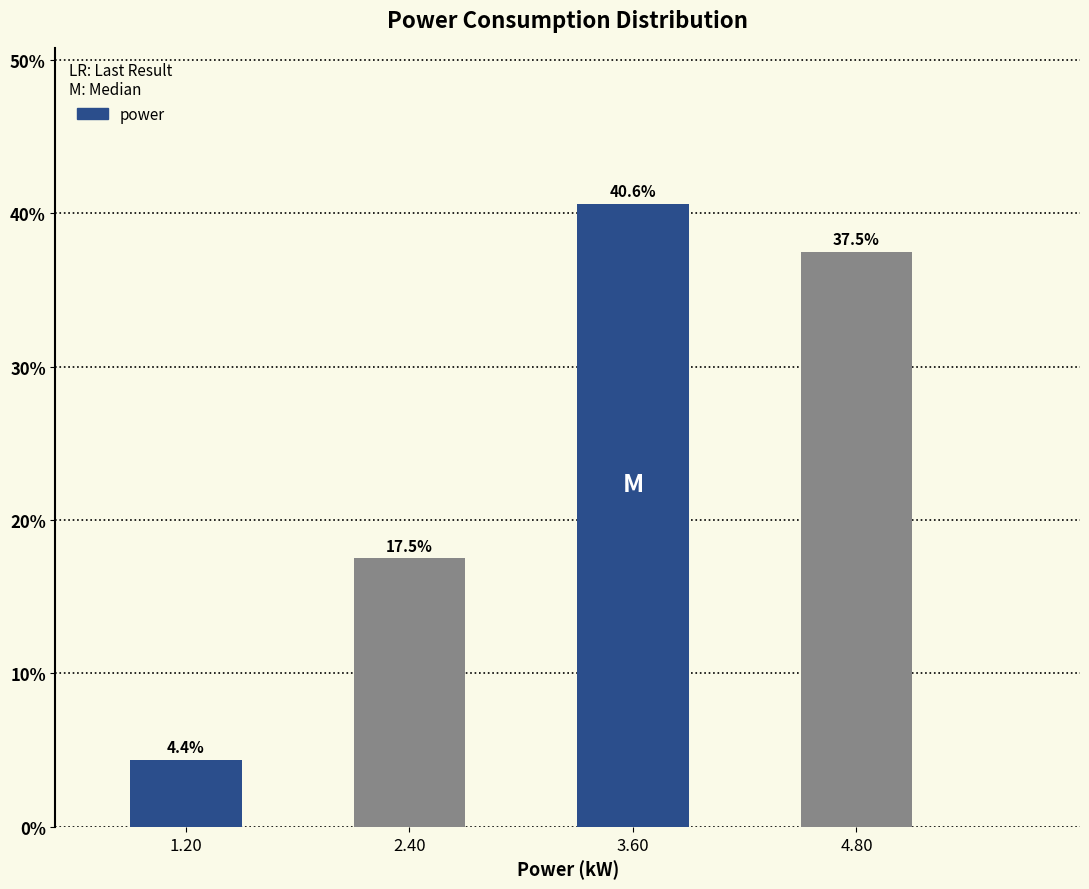

Reading right to left, extract all data points from this chart.

37.5	40.6	17.5	4.4